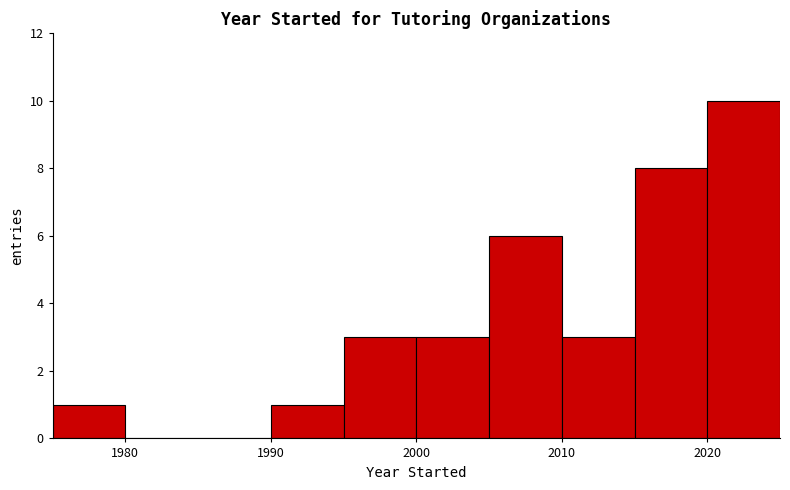

Reading left to right, list every bar in this chart as the range it spans on the x-axis followed by its height. The values are not printed on the chart, so give them approximately, as read against the axis.

1975 to 1980: 1
1980 to 1985: 0
1985 to 1990: 0
1990 to 1995: 1
1995 to 2000: 3
2000 to 2005: 3
2005 to 2010: 6
2010 to 2015: 3
2015 to 2020: 8
2020 to 2025: 10